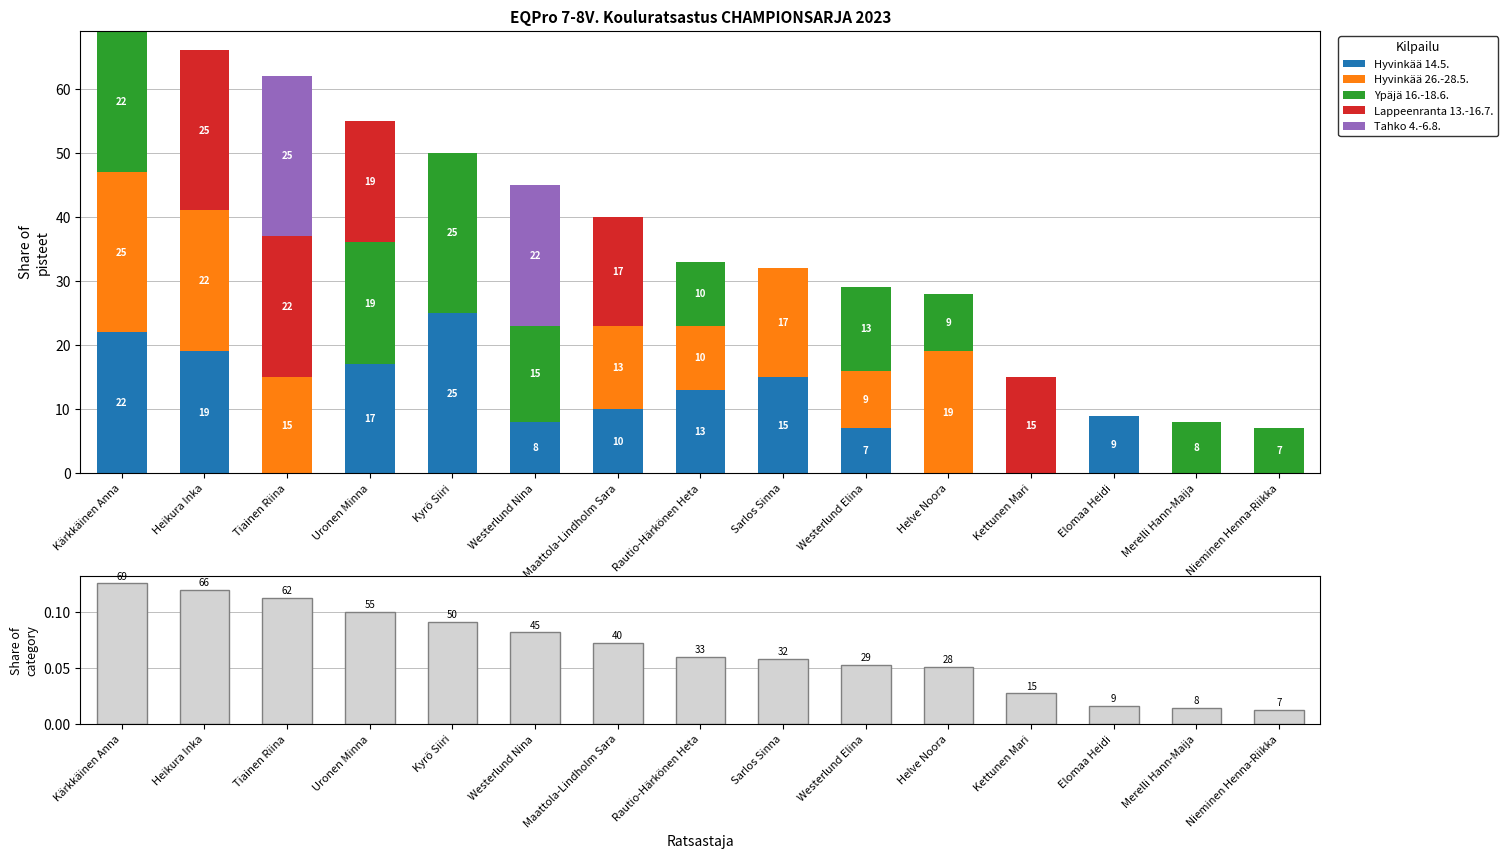

How many data points in Ypäjä 16.-18.6. are less than 8?

7